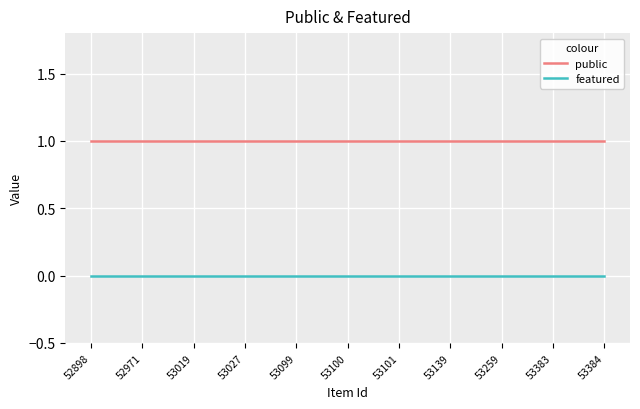

How many lines are shown in the chart?

2